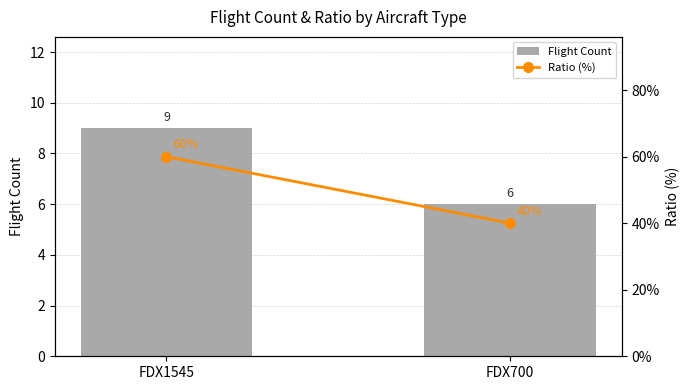

Reading left to right, transcribe all the data shown in this chart.

Flight Count: FDX1545=9	FDX700=6
Ratio (%): FDX1545=60	FDX700=40